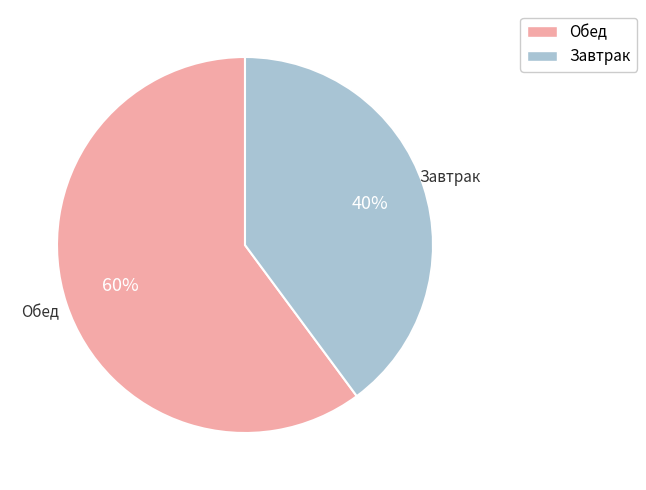

The Обед slice represents 49% of the pie. True or false?

False